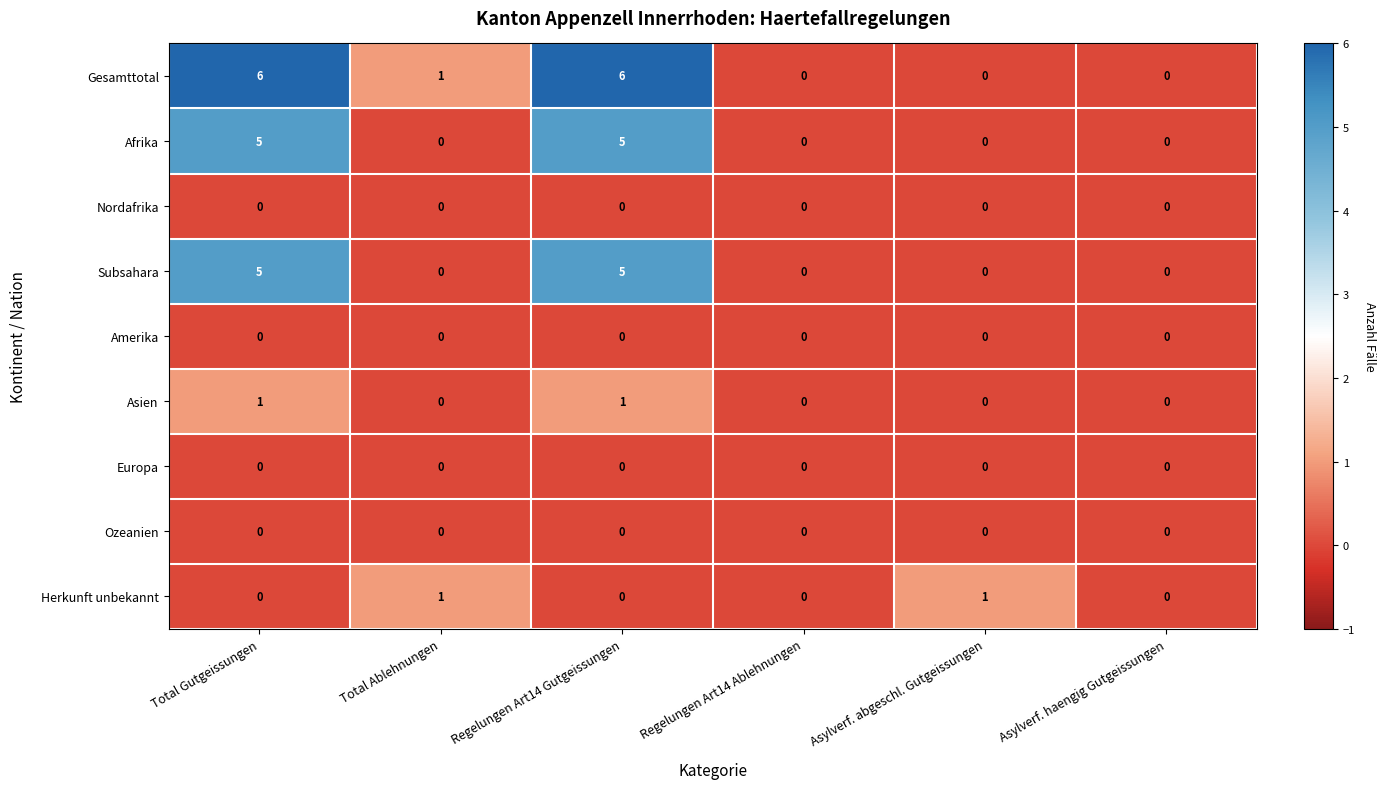

The Nordafrika series shows 0 at Regelungen Art14 Gutgeissungen. True or false?

True